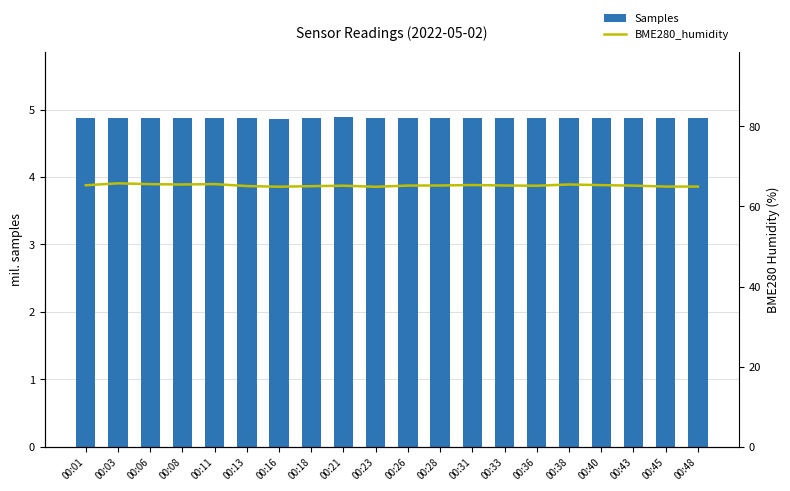

The value of BME280_humidity at 00:26 is 21.4. True or false?

False